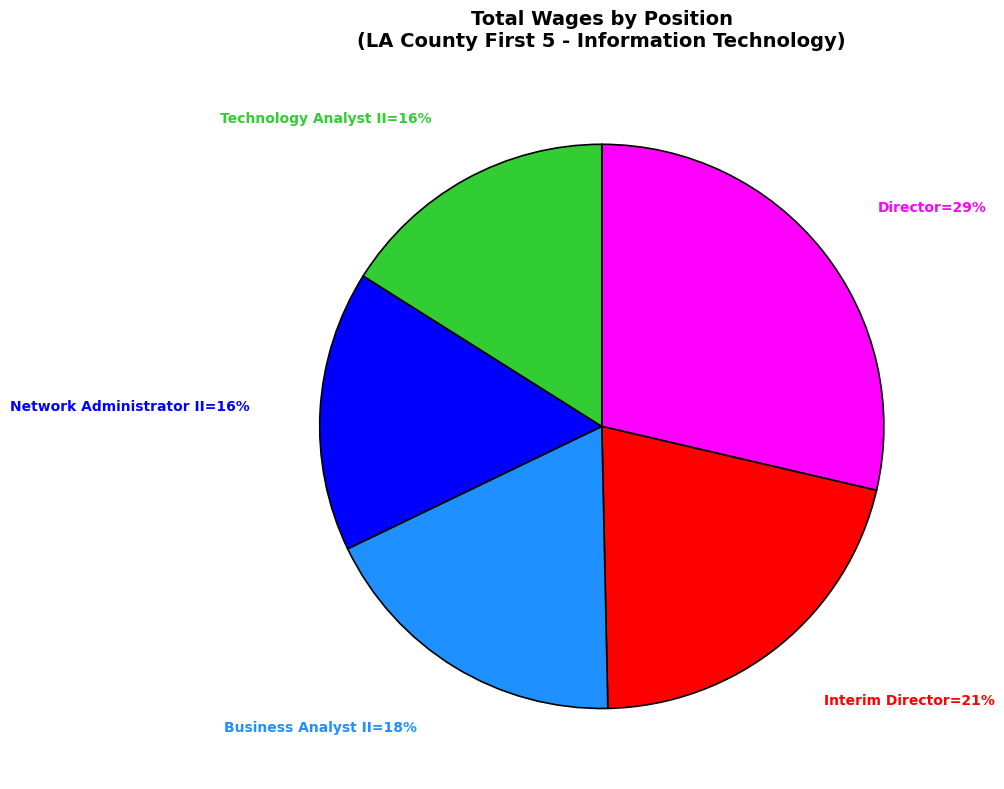

To the nearest percent, what is the average slice percentage?

20%